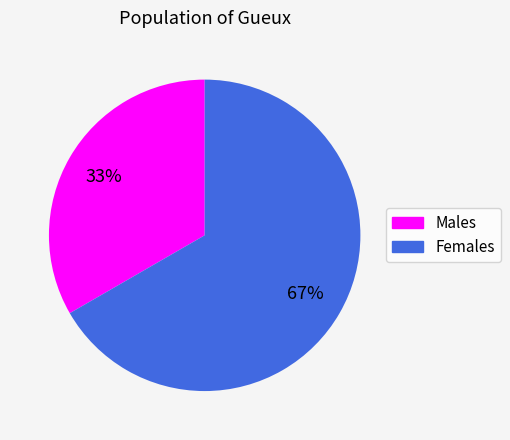

To the nearest percent, what is the average slice percentage?

50%